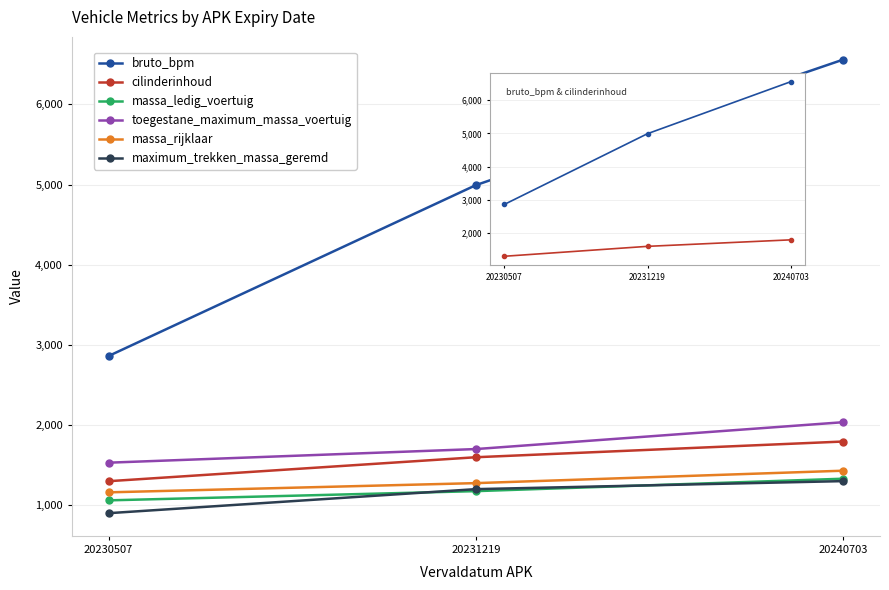

At which label is massa_rijklaar closest to 1295?

20231219